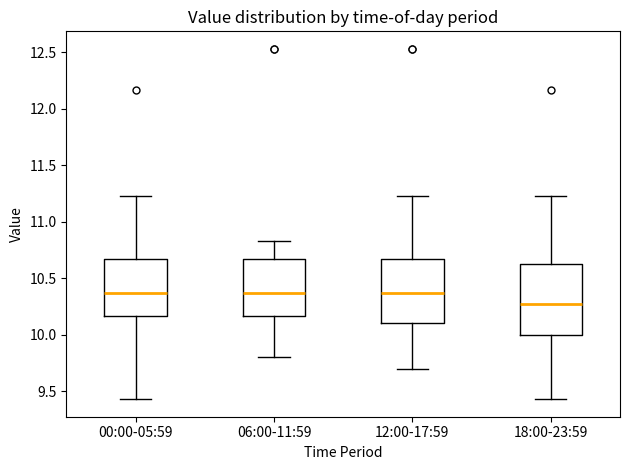

Reading left to right, transcribe this box plot: for each box, give where its median line is, the range the box spans, and where its two whiskers end, as read against the y-axis. The values are not printed on the chart, so give them approximately, as read against the axis.

00:00-05:59: median 10.35, box 10.15 to 10.65, whiskers 9.45 to 11.25
06:00-11:59: median 10.35, box 10.15 to 10.65, whiskers 9.80 to 10.85
12:00-17:59: median 10.35, box 10.10 to 10.65, whiskers 9.70 to 11.25
18:00-23:59: median 10.25, box 10.00 to 10.65, whiskers 9.45 to 11.25